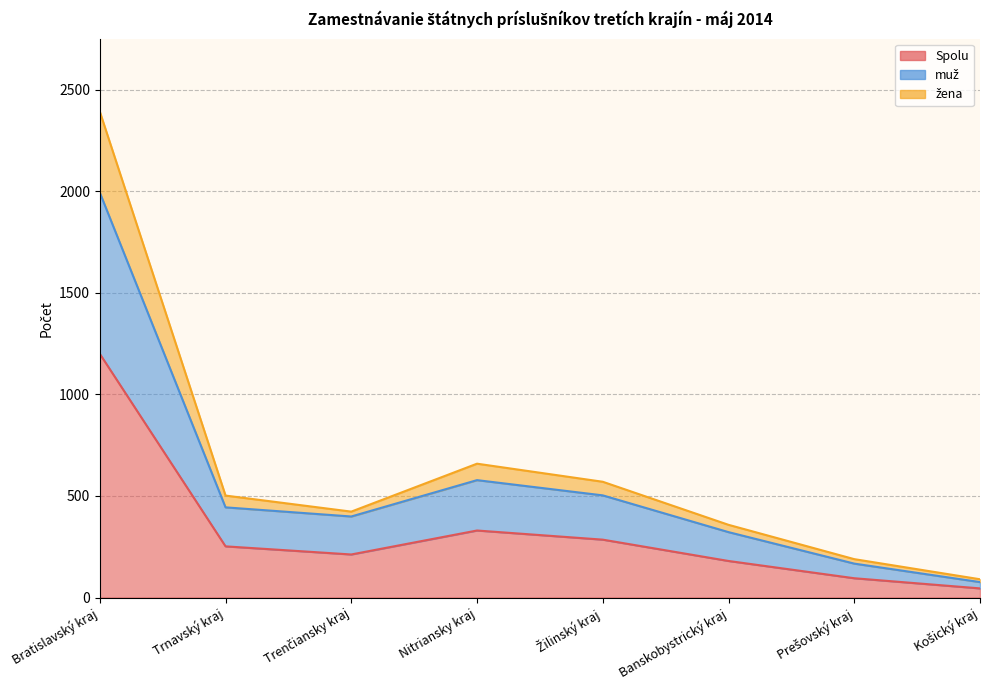

How many data points in Spolu are above 252?

3